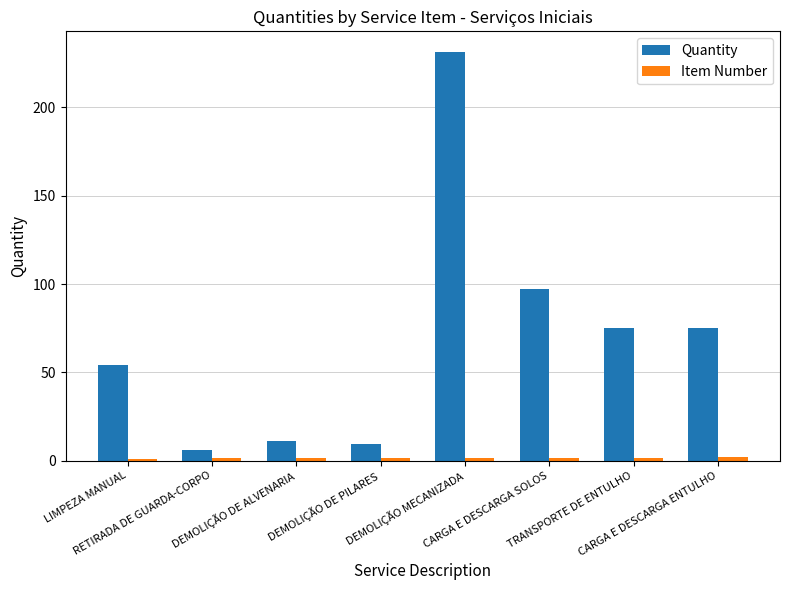

What is the smallest value displayed?

1.1